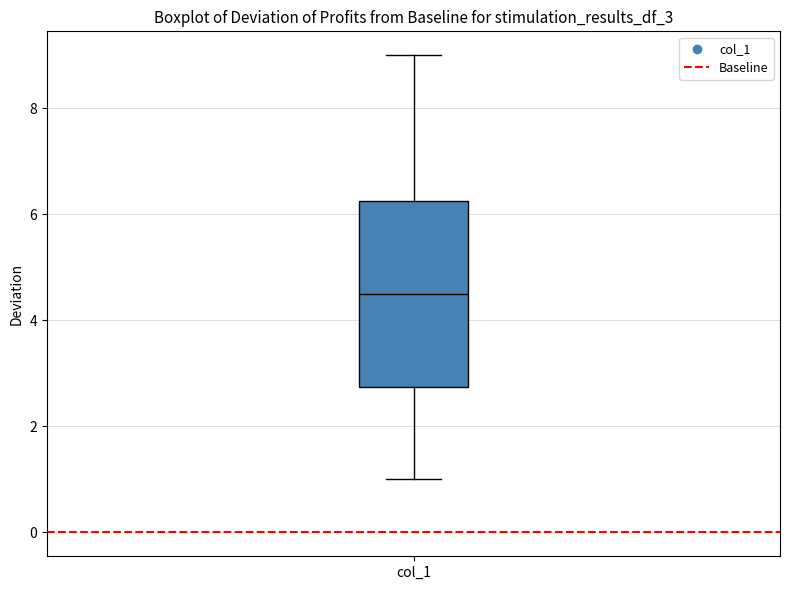

Read this box plot against the y-axis: the position of the median line, the range covered by the box, and the ends of both whiskers. The values are not printed on the chart, so give them approximately, as read against the axis.

median 4.6, box 2.8 to 6.2, whiskers 1.0 to 9.0